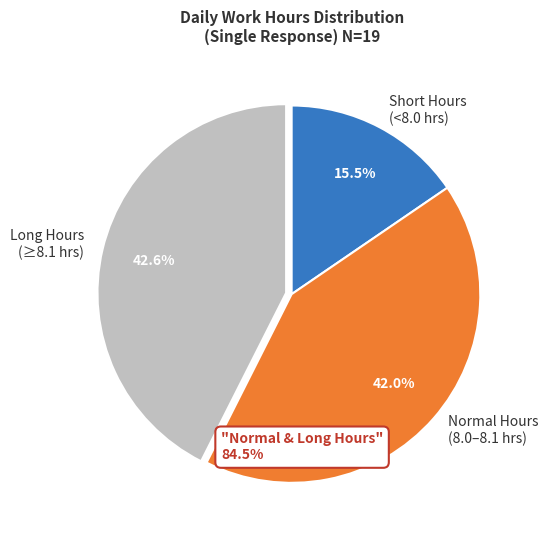

Approximately how many times larger is the value at Long Hours (≥8.1 hrs) compared to Normal Hours (8.0–8.1 hrs)?

1.0